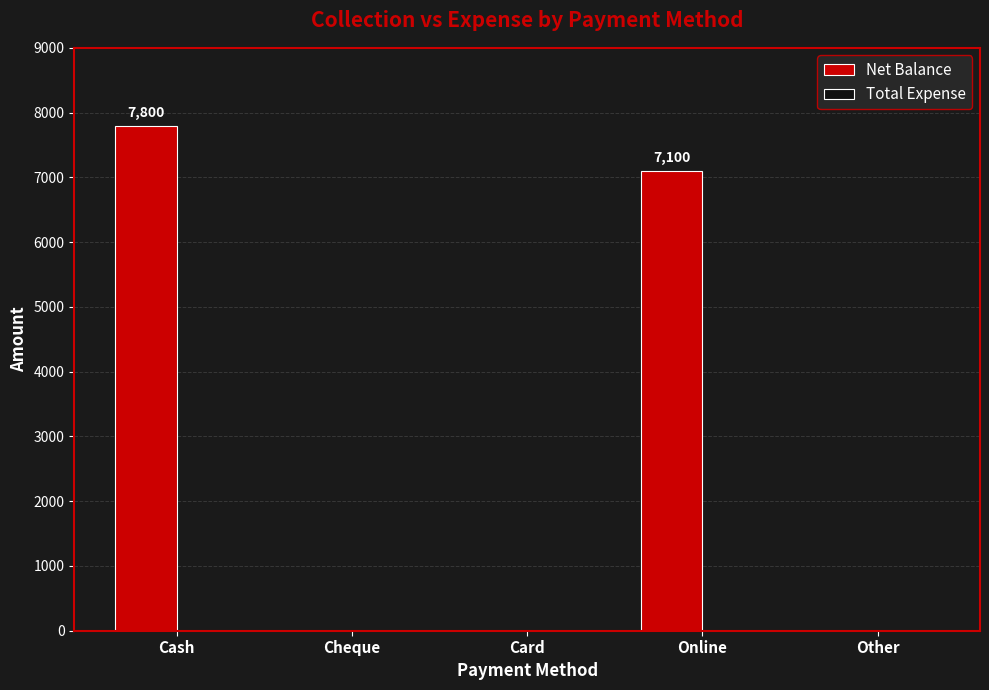

The chart shows a value of 7100 at Online. True or false?

True